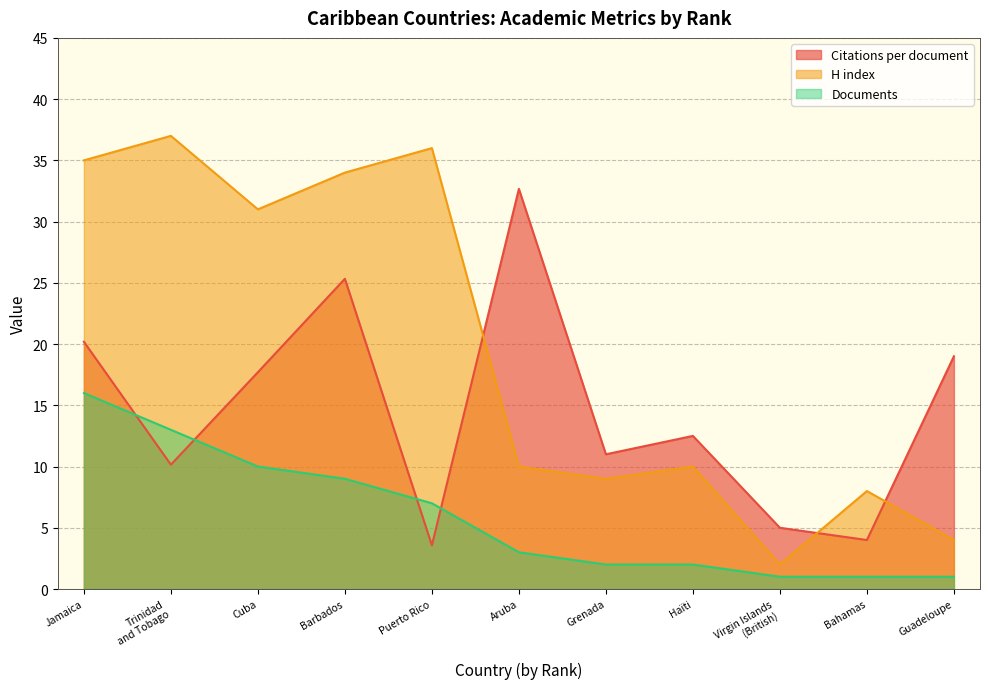

List the series in order of their overall mean, highest first.

H index, Citations per document, Documents